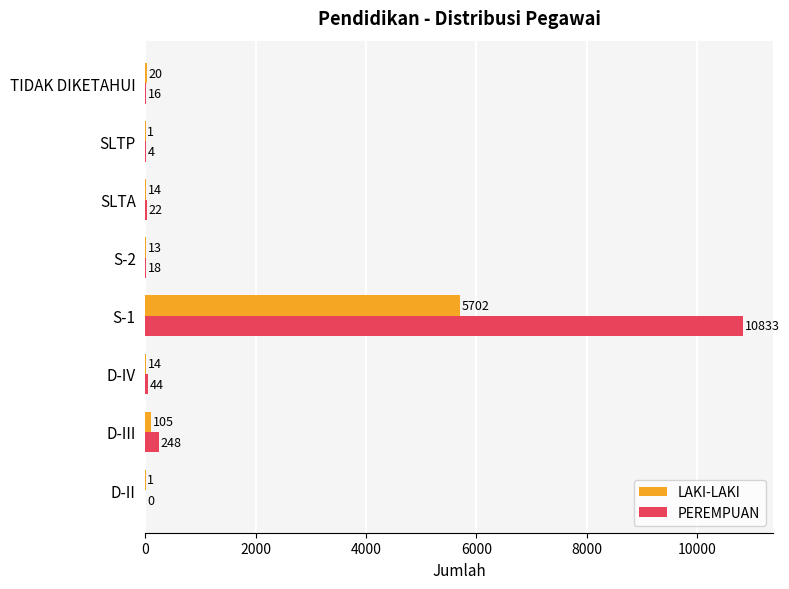

Count the number of data series in this chart.

2